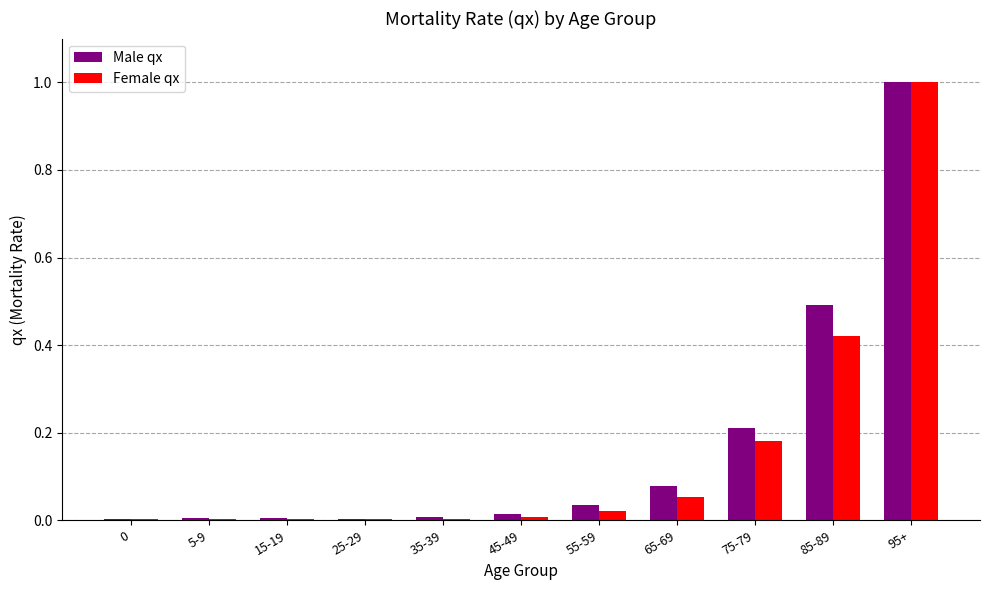

Which series has the largest total across all categories?

Male qx